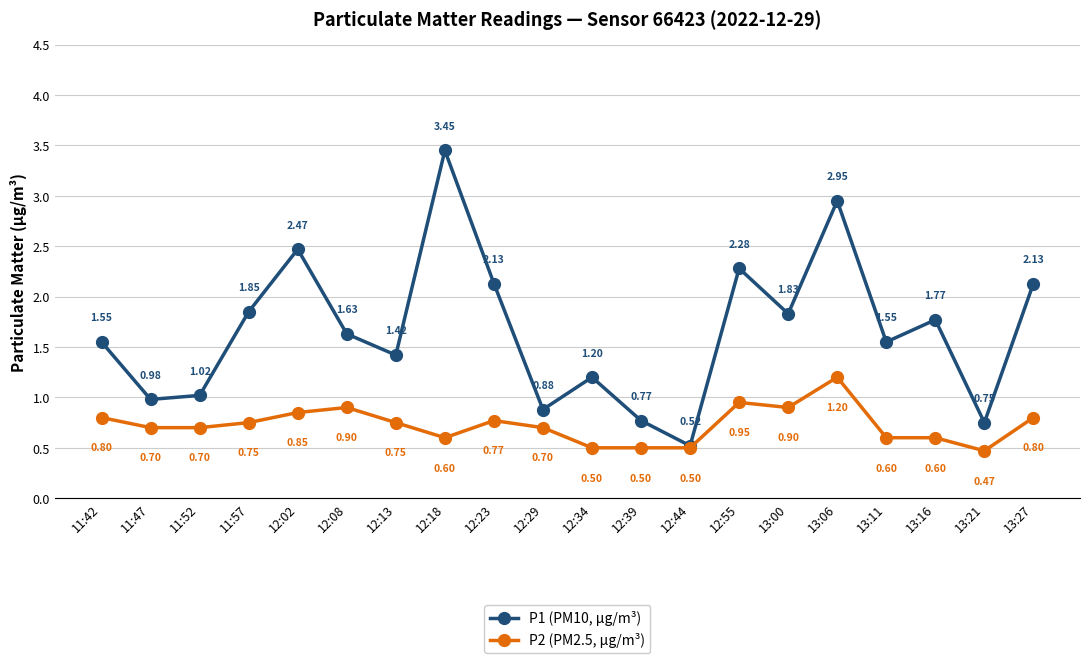

Which series has the widest spread of values?

P1 (PM10, µg/m³)